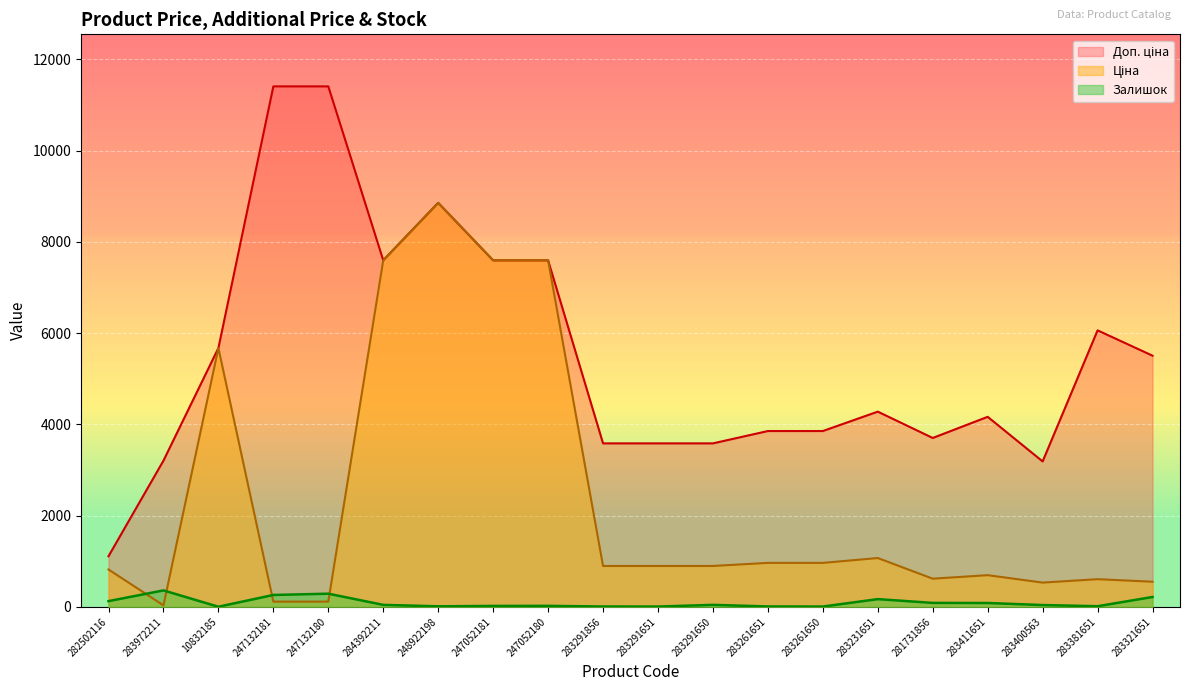

Which series has the largest total across all categories?

Доп. ціна